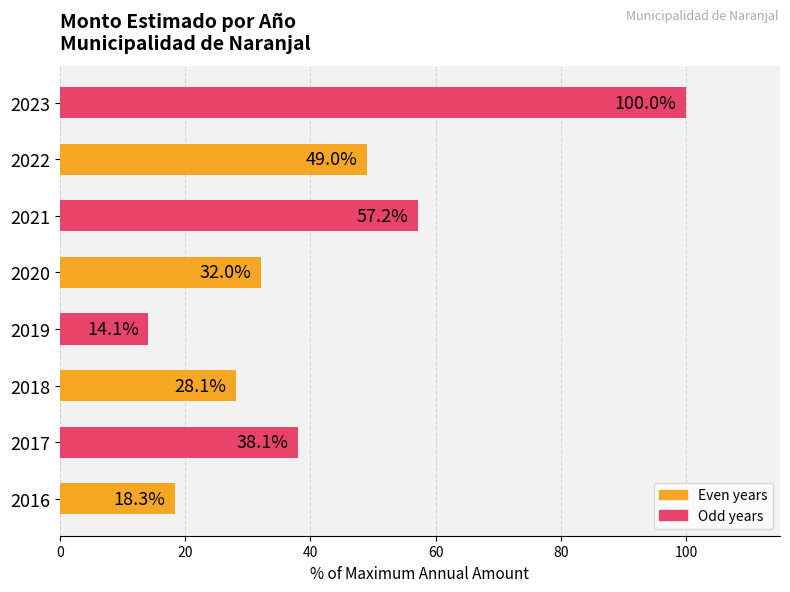

Rank the categories by value from lowest to highest.

2019, 2016, 2018, 2020, 2017, 2022, 2021, 2023